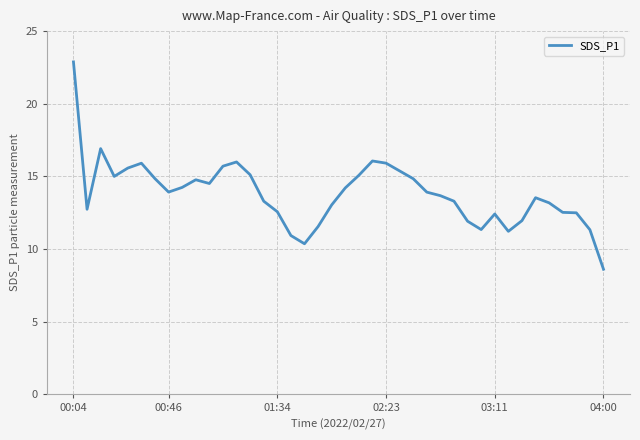

What is the maximum value shown in the chart?

22.9